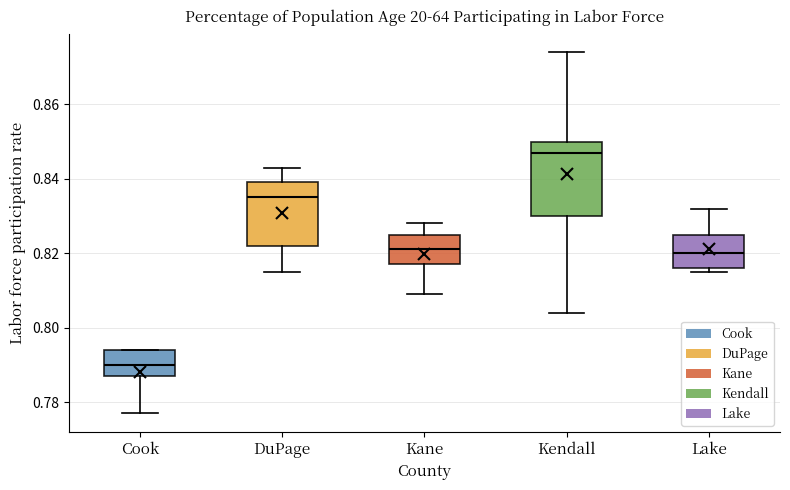

Reading left to right, read every box against the y-axis: the position of its median line, the range the box covers, and the ends of its whiskers. The values are not printed on the chart, so give them approximately, as read against the axis.

Cook: median 0.790, box 0.788 to 0.794, whiskers 0.778 to 0.794
DuPage: median 0.836, box 0.822 to 0.840, whiskers 0.816 to 0.844
Kane: median 0.822, box 0.818 to 0.826, whiskers 0.810 to 0.828
Kendall: median 0.848, box 0.830 to 0.850, whiskers 0.804 to 0.874
Lake: median 0.820, box 0.816 to 0.826, whiskers 0.816 (just below the box's lower edge) to 0.832